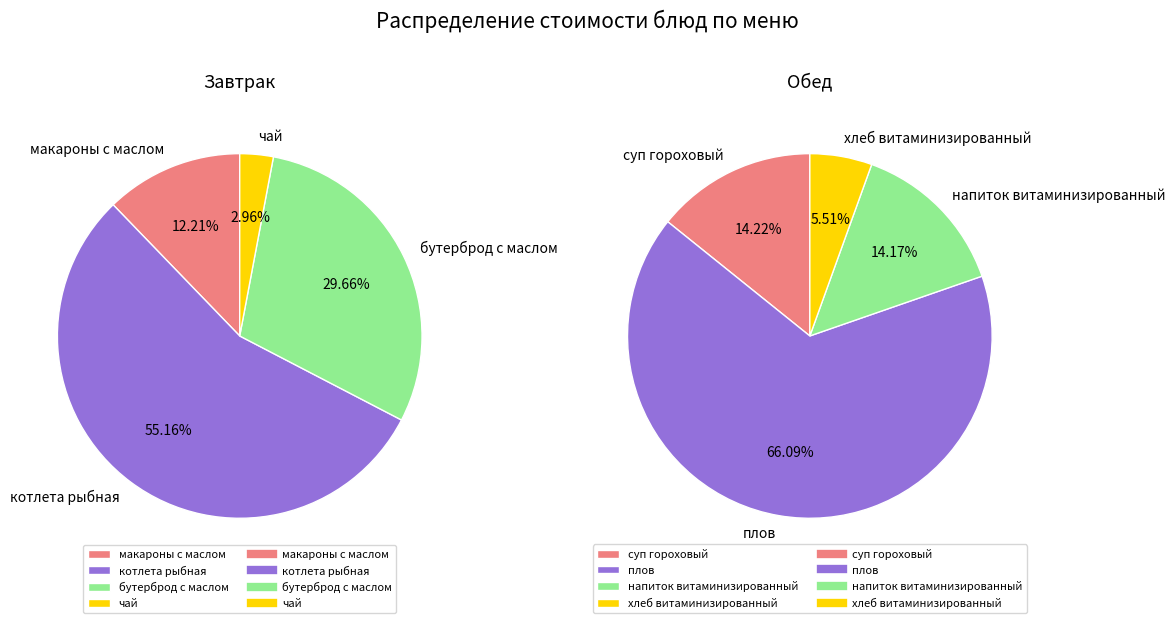

How many segments does this pie chart have?

8